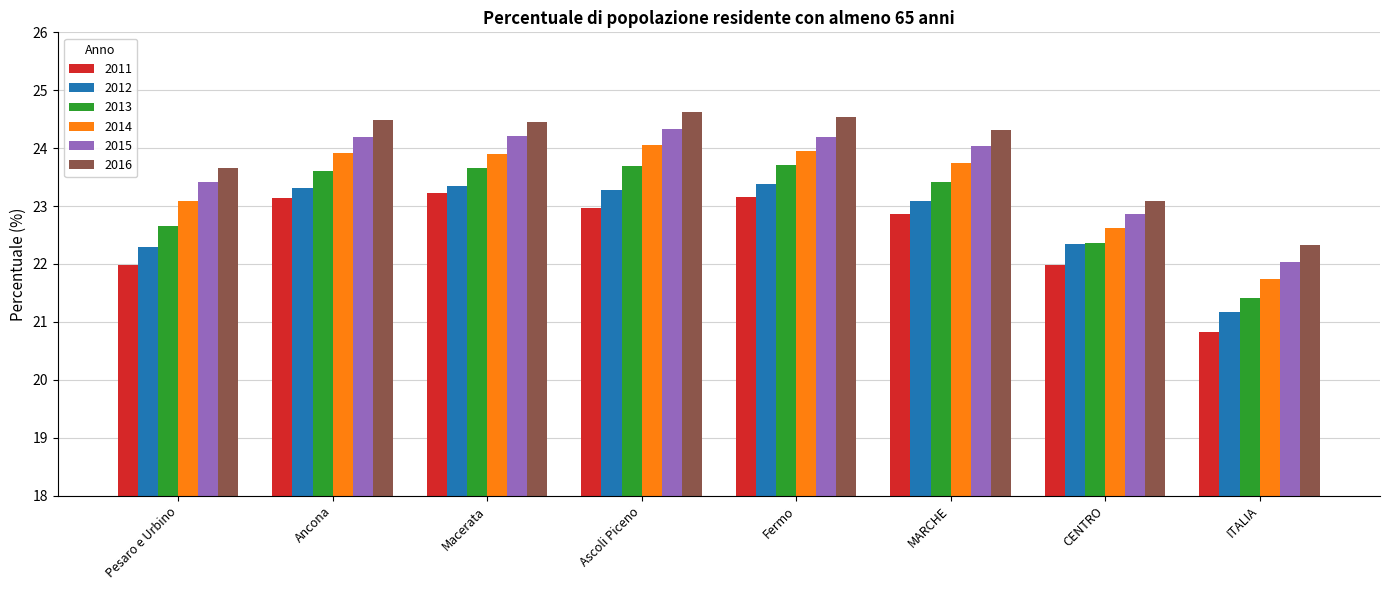

Which series has the largest range (max minus min)?

2011